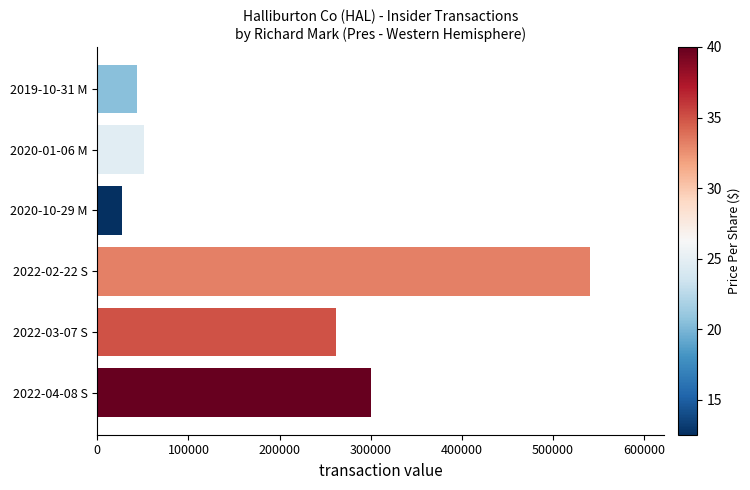

Is it true that the value at 2022-03-07 S is 83854?

False